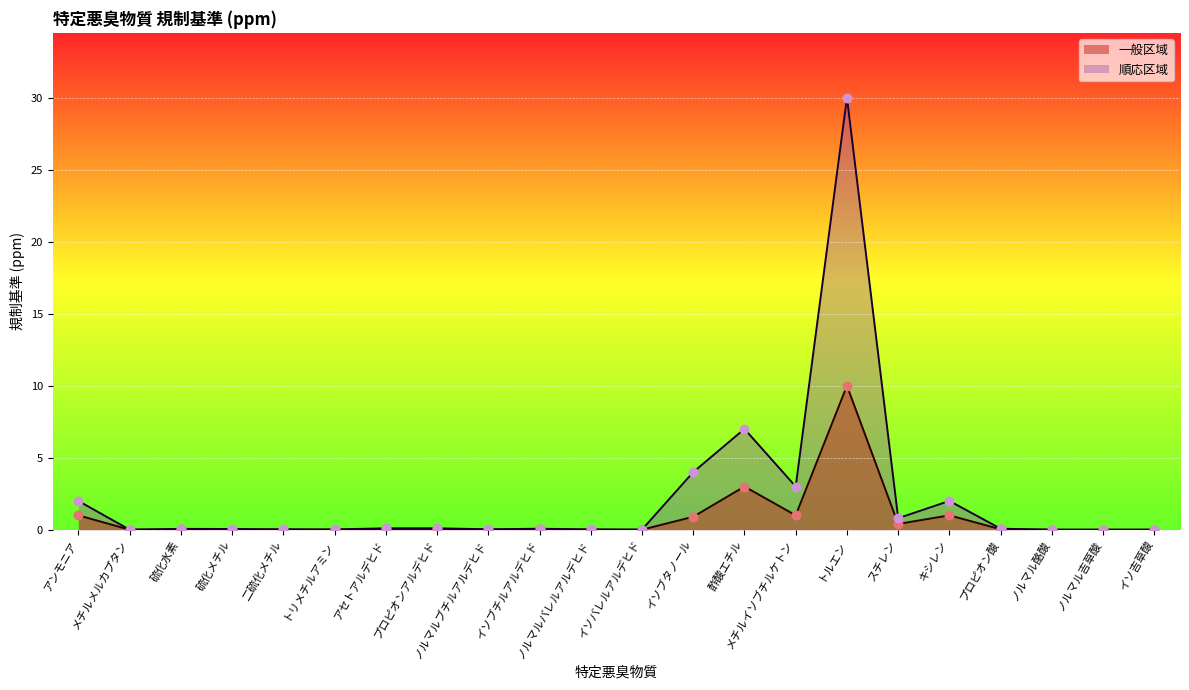

What are all the series names shown in the legend?

一般区域, 順応区域